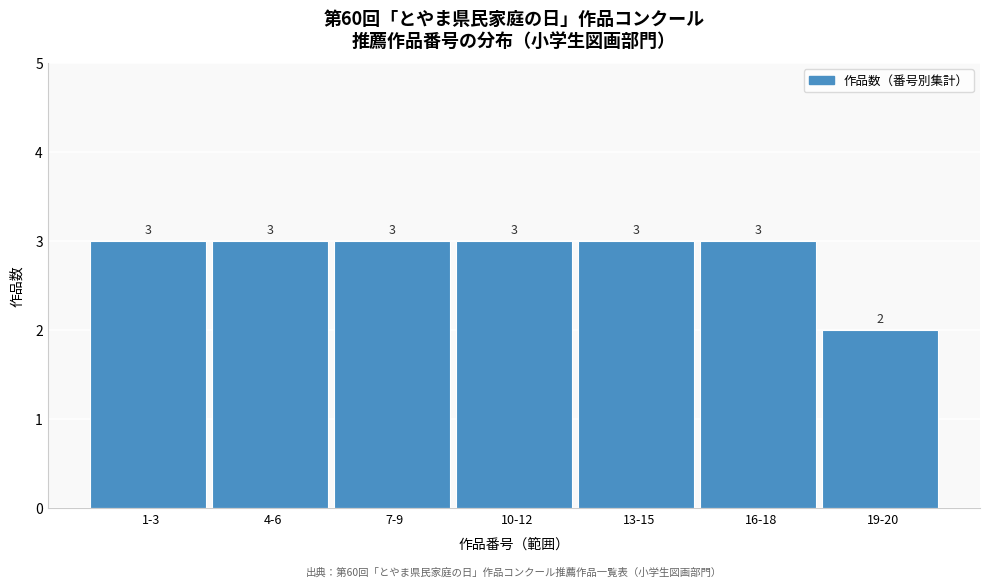

Reading left to right, list all the values displayed in this chart.

1-3=3	4-6=3	7-9=3	10-12=3	13-15=3	16-18=3	19-20=2